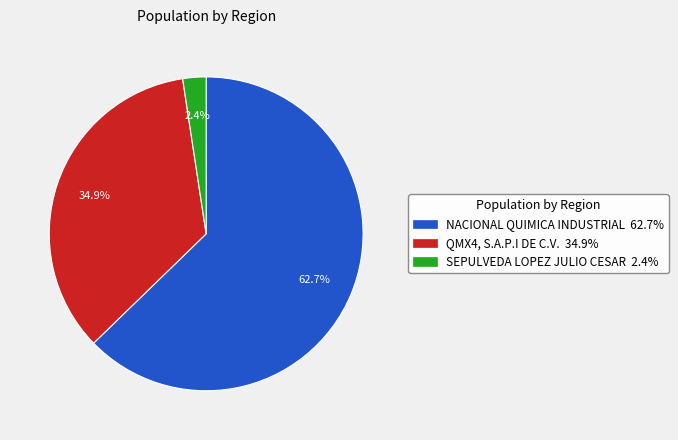

Combined, what portion of the pie is NACIONAL QUIMICA INDUSTRIAL 62.7% and QMX4, S.A.P.I DE C.V. 34.9%?

97.6%